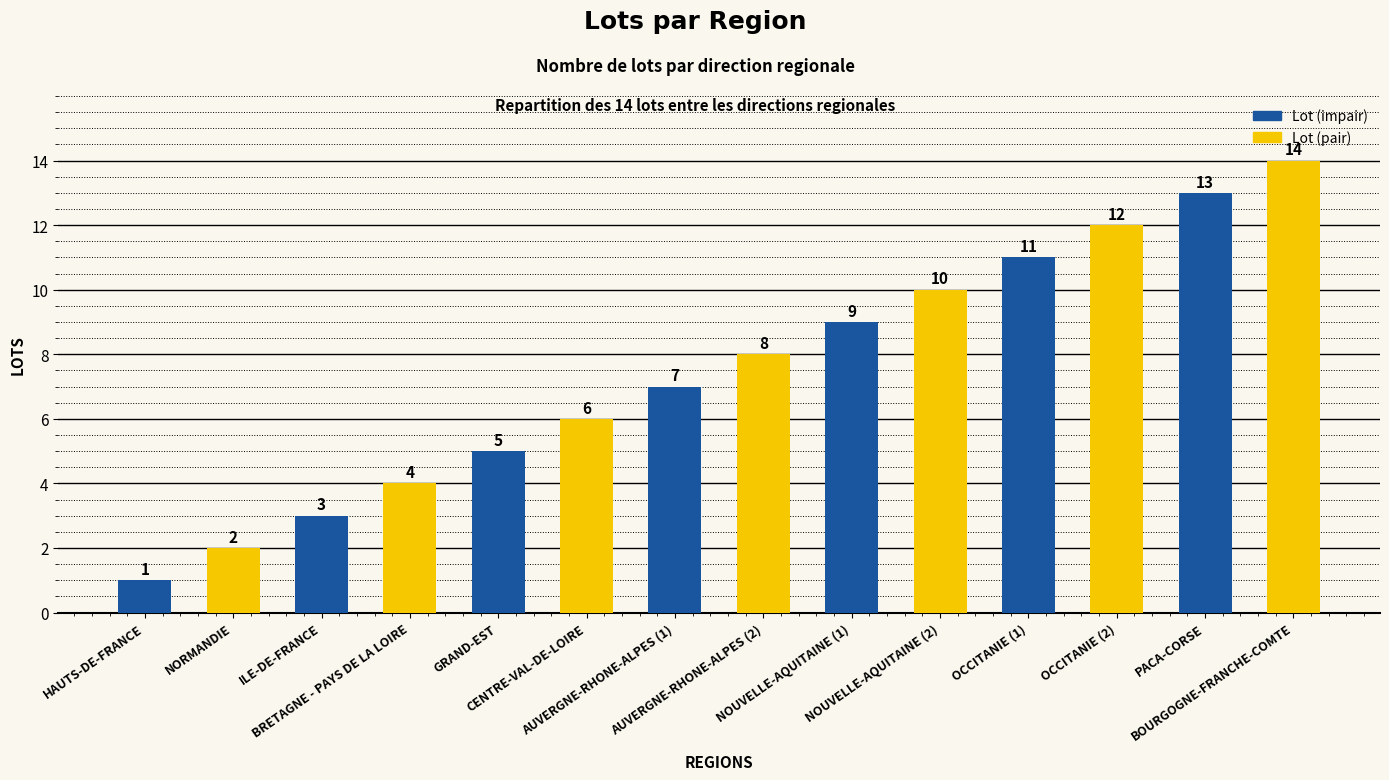

The value at ILE-DE-FRANCE is 3. True or false?

True